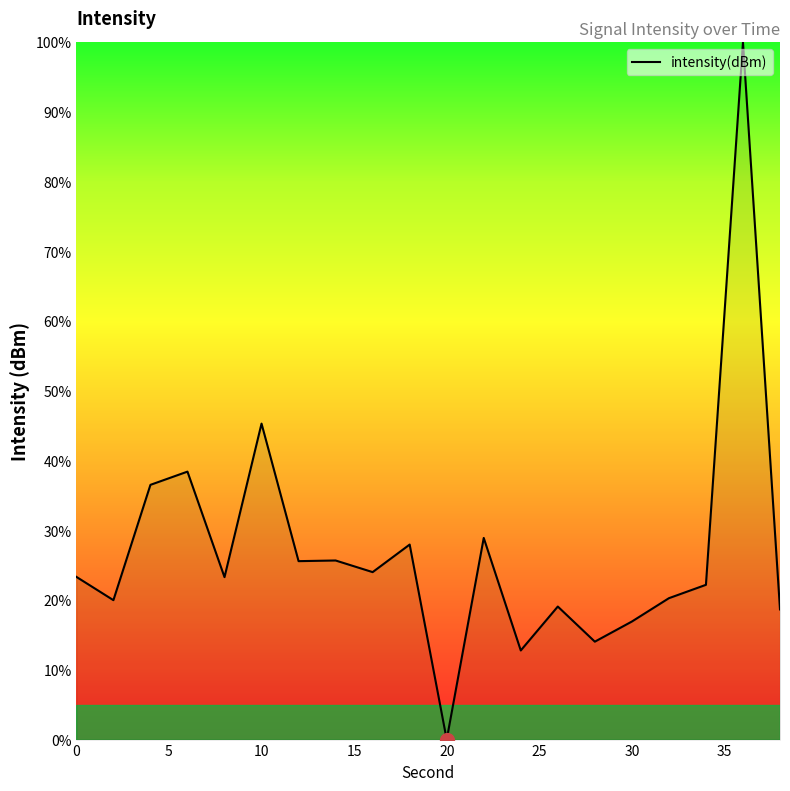

What is the greatest value displayed?

100.0